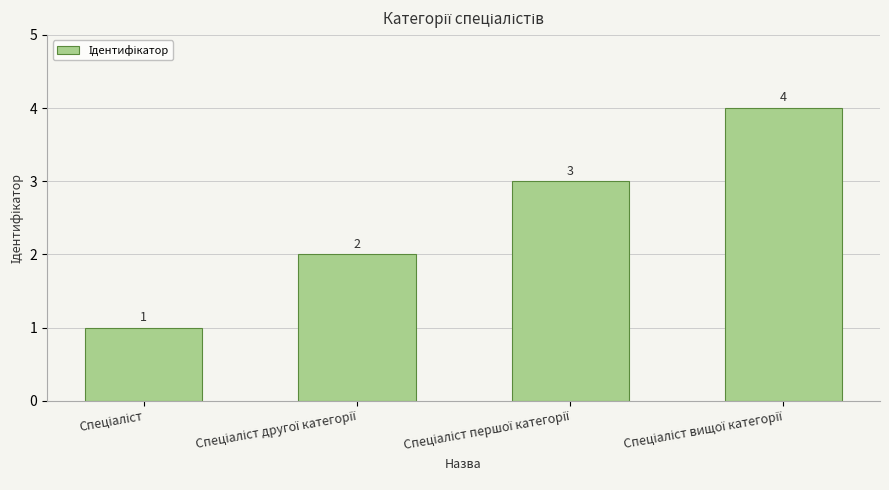

What is the value of the 3rd bar from the left?

3